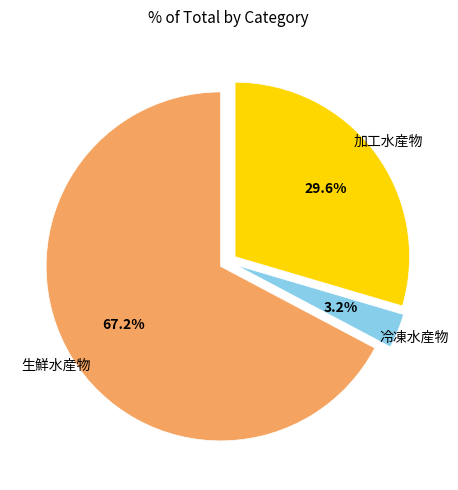

Is there a majority slice in this chart?

Yes